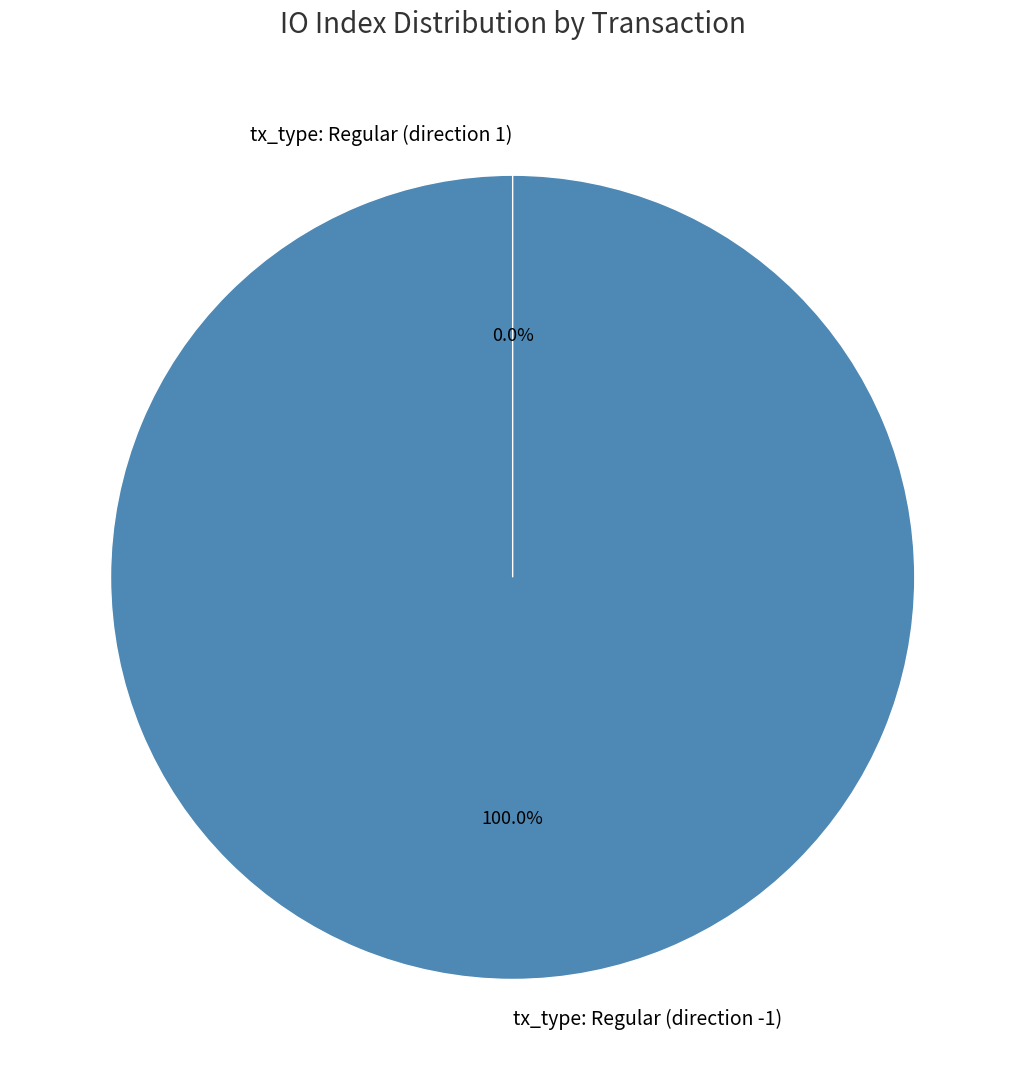

Is there a majority slice in this chart?

Yes